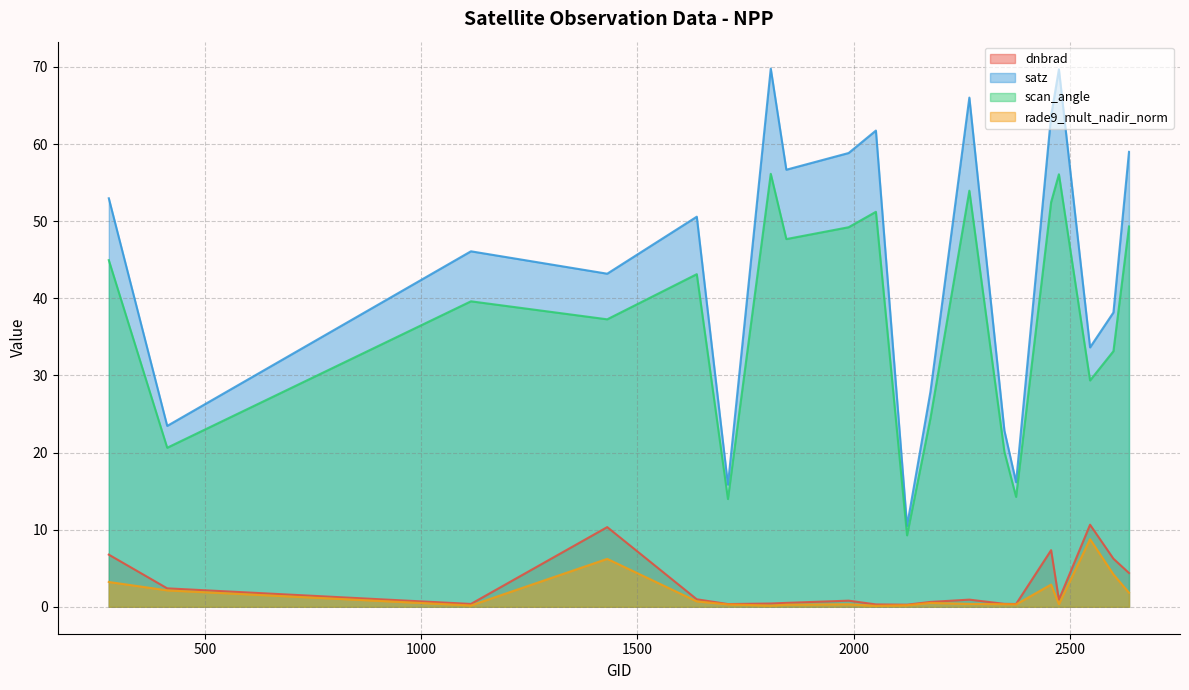

How many lines are shown in the chart?

4